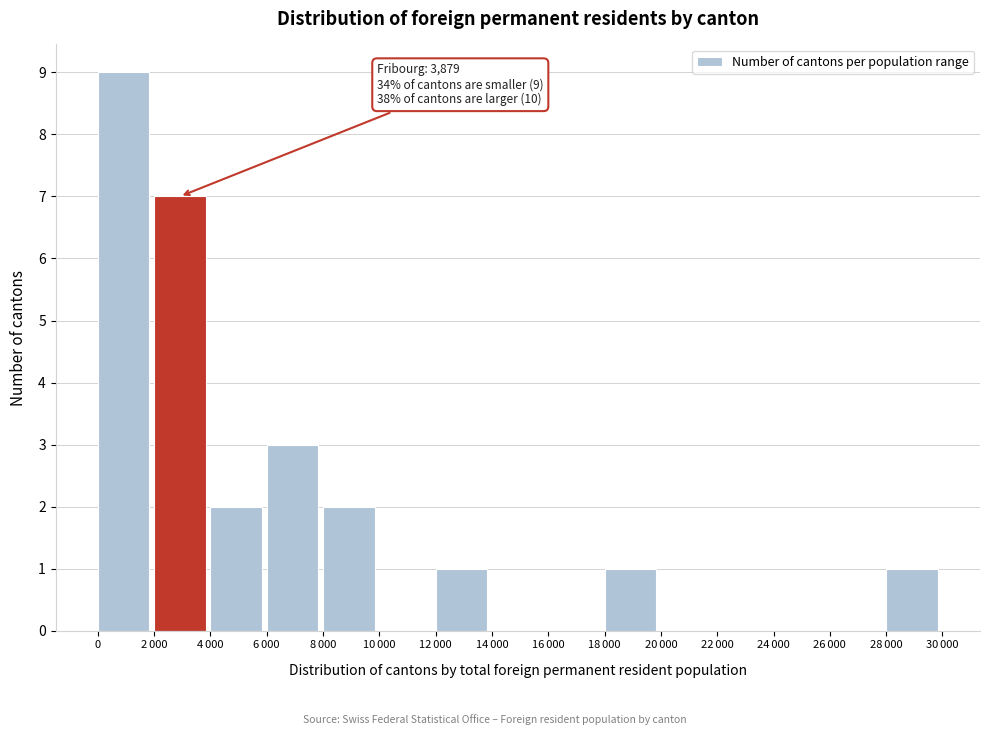

What is the maximum value shown in the chart?

9